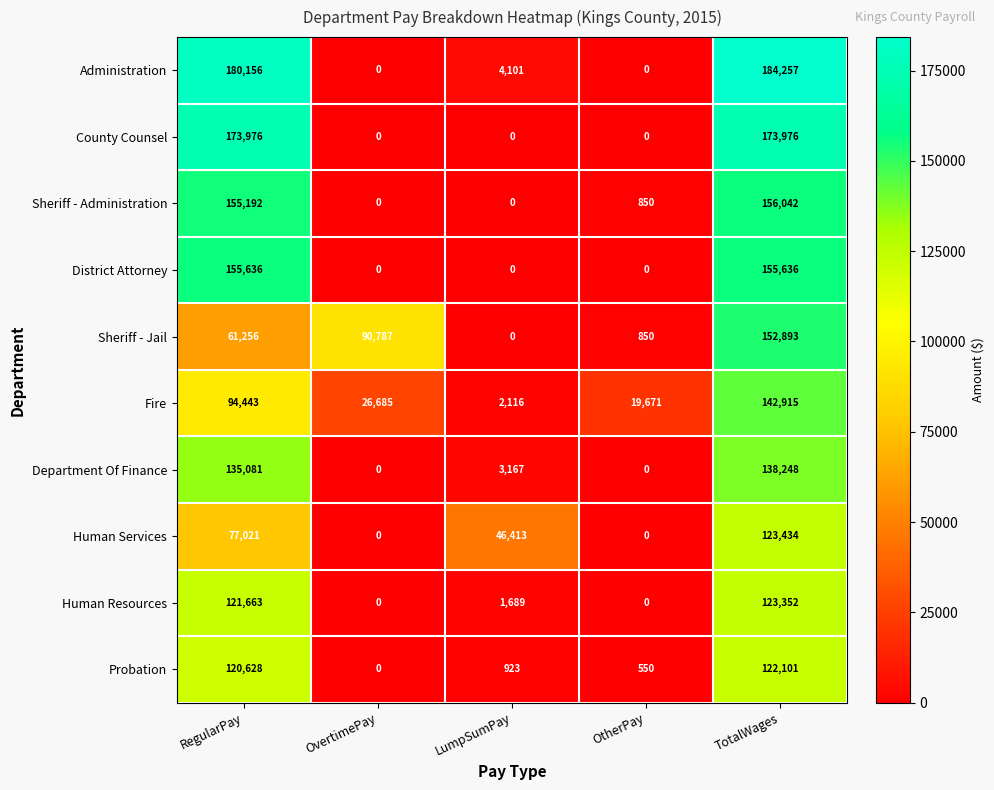

How many values in Sheriff - Jail are above zero?

4